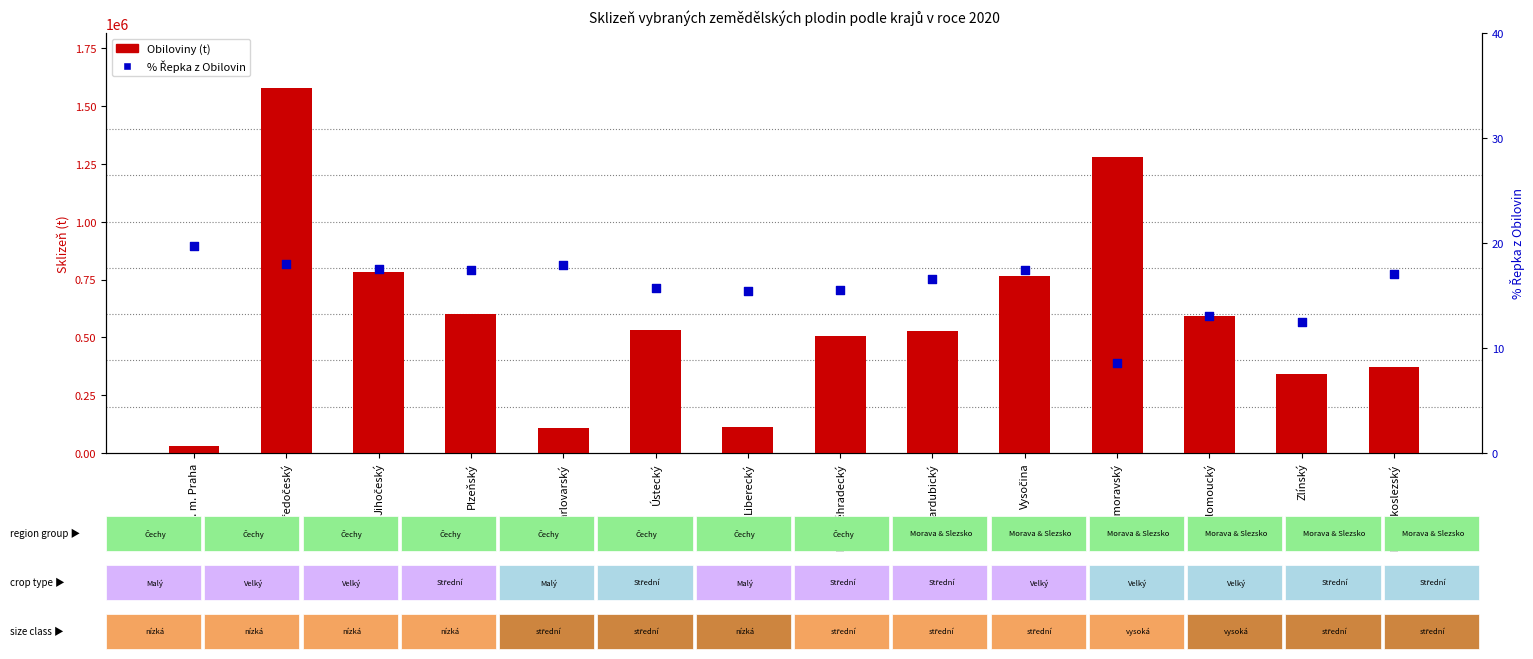

What are all the series names shown in the legend?

Obiloviny (t), % Řepka z Obilovin